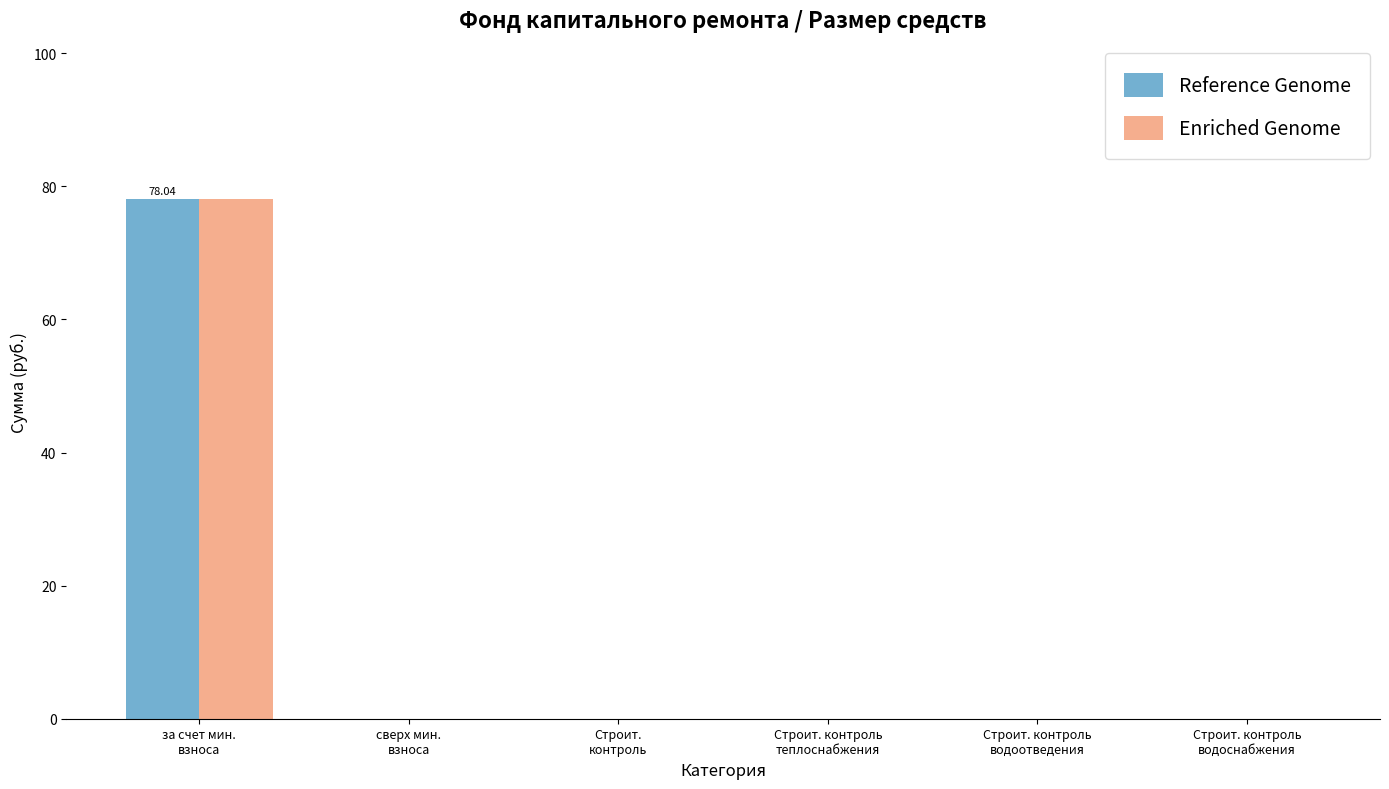

What is the sum of all Enriched Genome values?

78.0